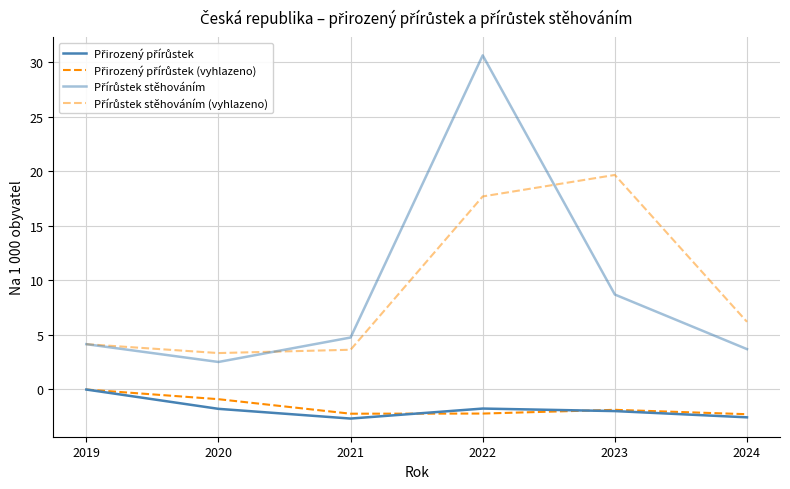

Does the chart display data point markers on the line(s)?

No